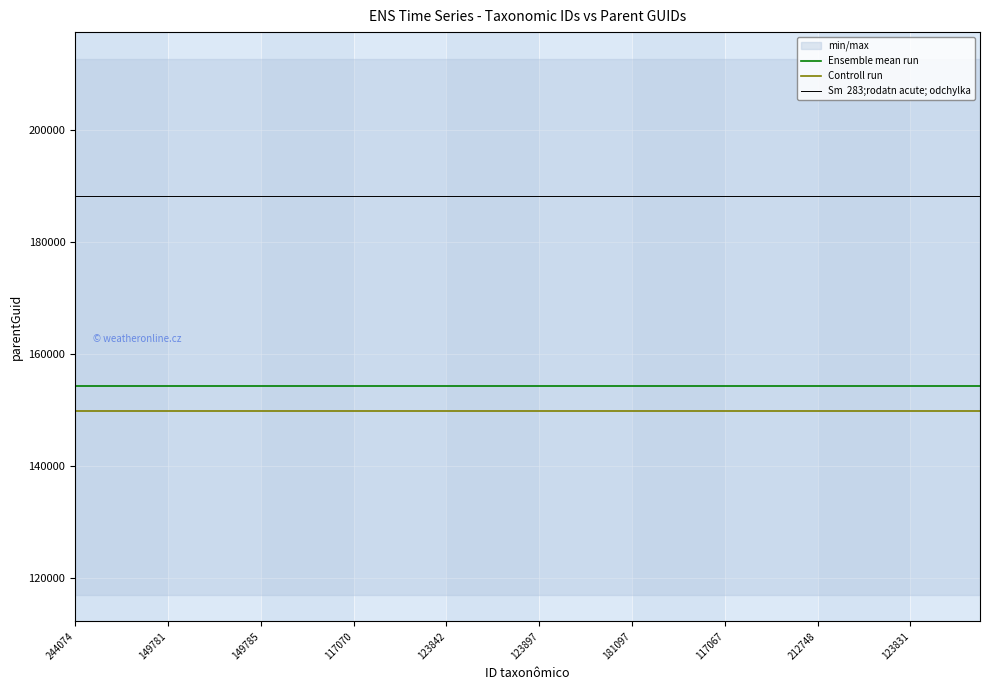

True or false: Sm  283;rodatn acute; odchylka and Controll run cross at least once.

False